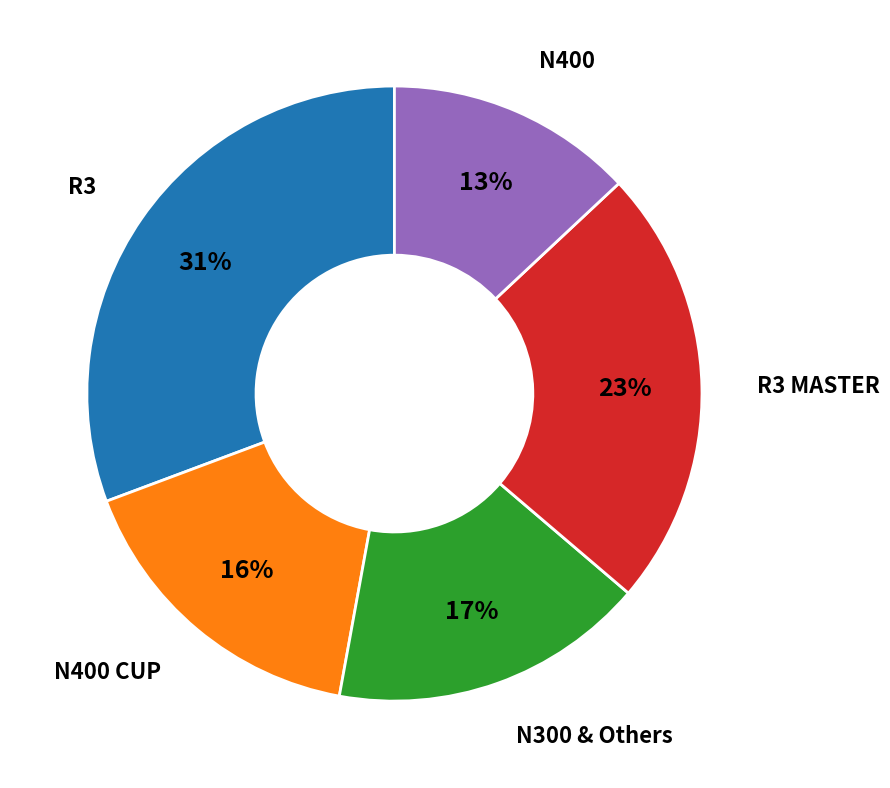

To the nearest percent, what portion does N300 & Others represent?

17%